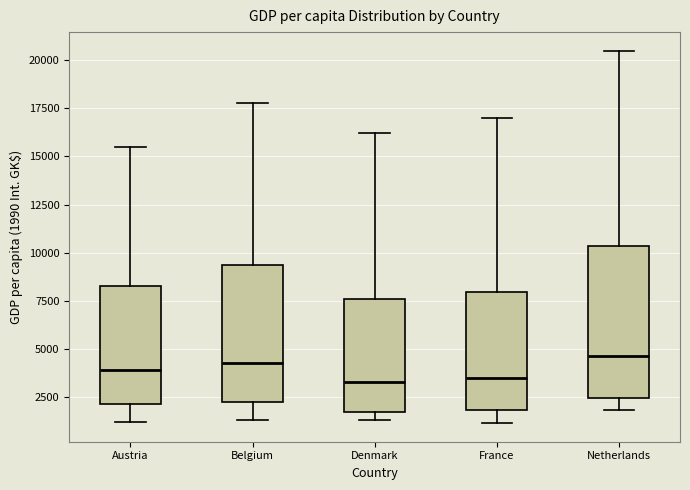

Reading left to right, transcribe this box plot: for each box, give where its median line is, the range the box spans, and where its two whiskers end, as read against the y-axis. The values are not printed on the chart, so give them approximately, as read against the axis.

Austria: median 4000, box 2000 to 8500, whiskers 1000 to 15500
Belgium: median 4500, box 2000 to 9500, whiskers 1500 to 18000
Denmark: median 3500, box 1500 to 7500, whiskers 1500 (just below the box's lower edge) to 16000
France: median 3500, box 2000 to 8000, whiskers 1000 to 17000
Netherlands: median 4500, box 2500 to 10500, whiskers 2000 to 20500